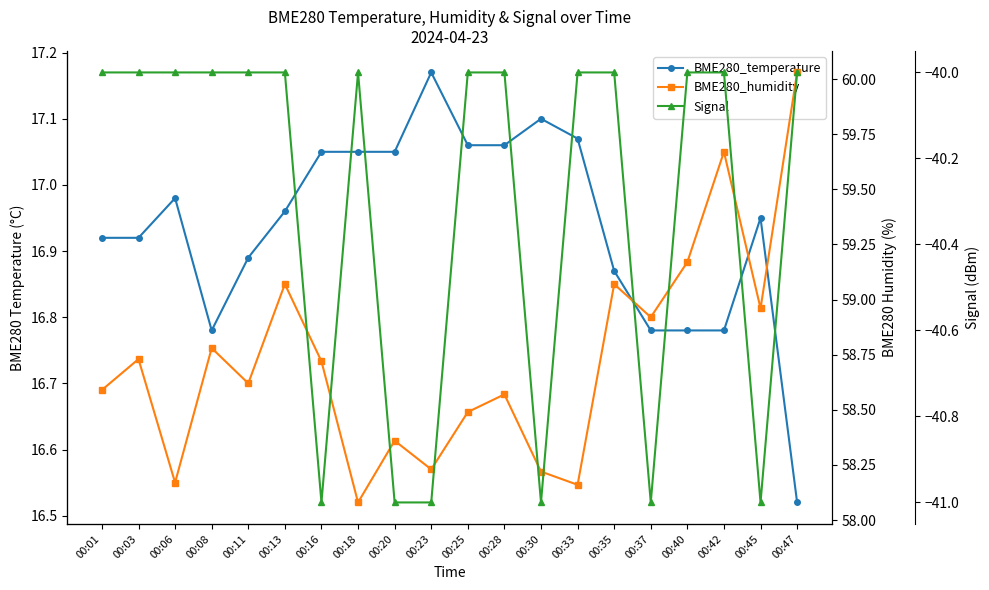

True or false: Signal has more than 0 interior local peaks.

True